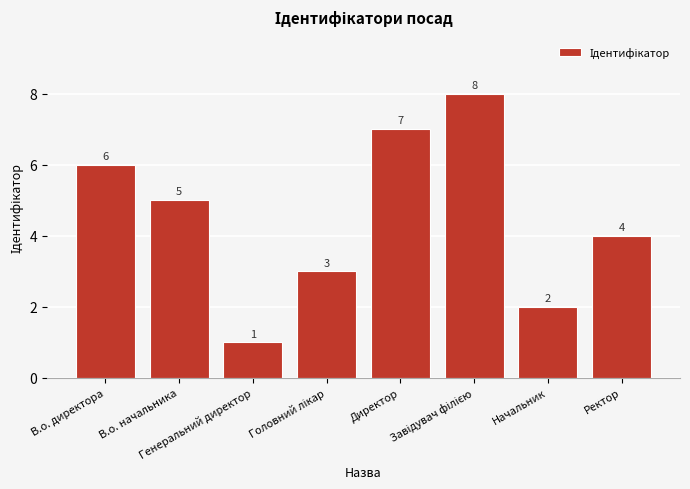

What is the value of the 5th bar from the left?

7